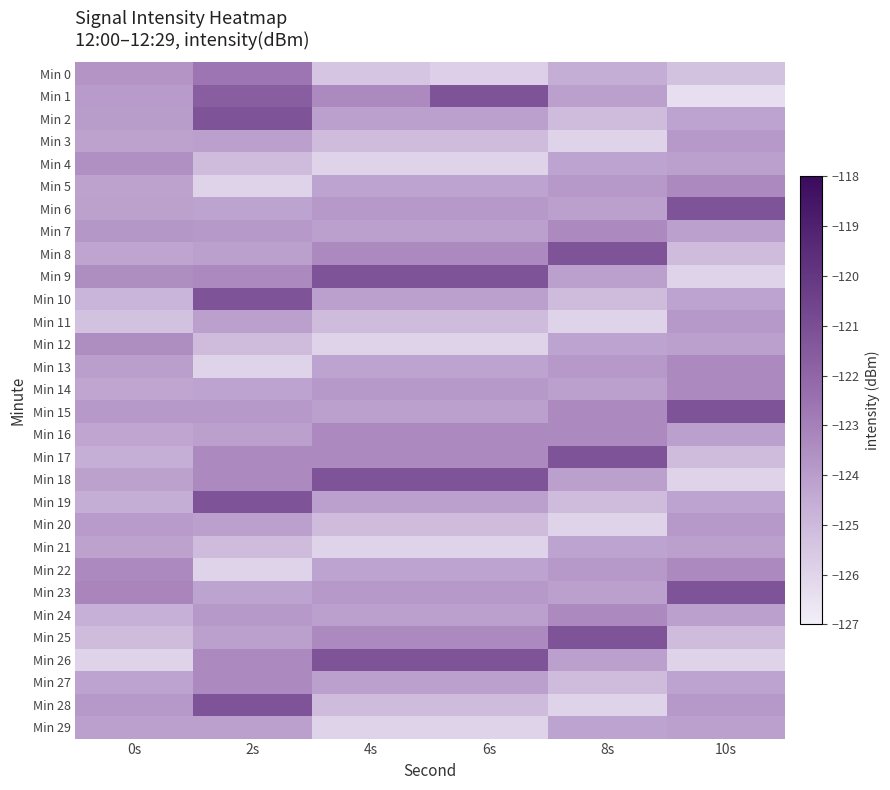

Which label corresponds to the smallest value in the chart?

10s